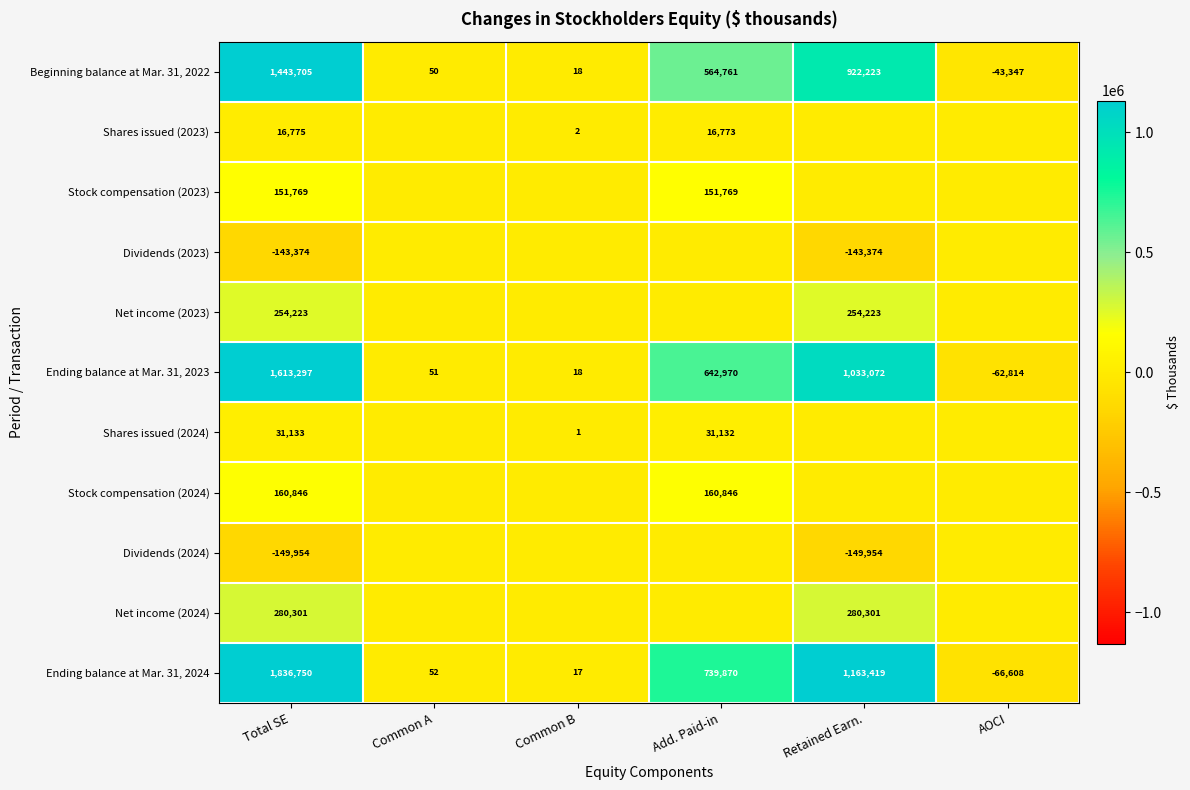

At which label does Ending balance at Mar. 31, 2024 reach its peak?

Total SE